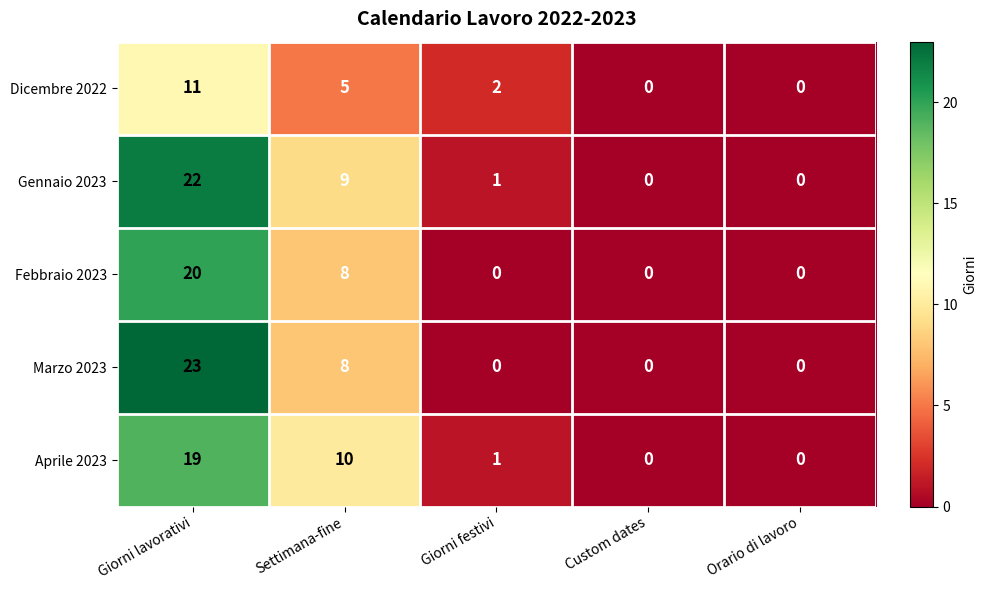

What is the maximum value shown in the chart?

23